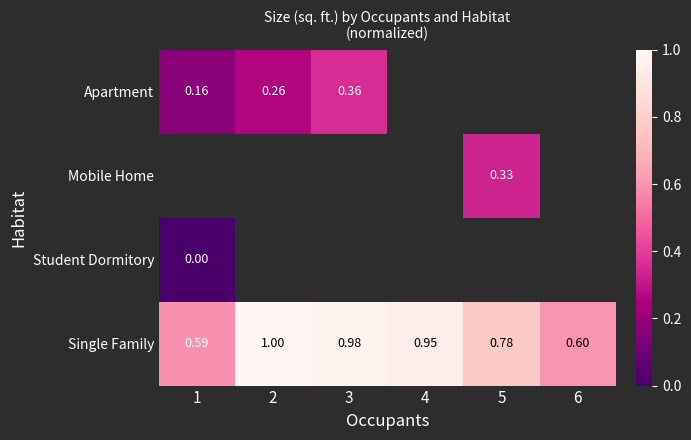

At which label is Single Family closest to 0?

1